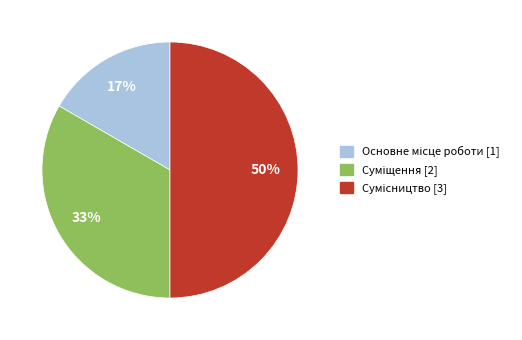

To the nearest percent, what is the average slice percentage?

33%